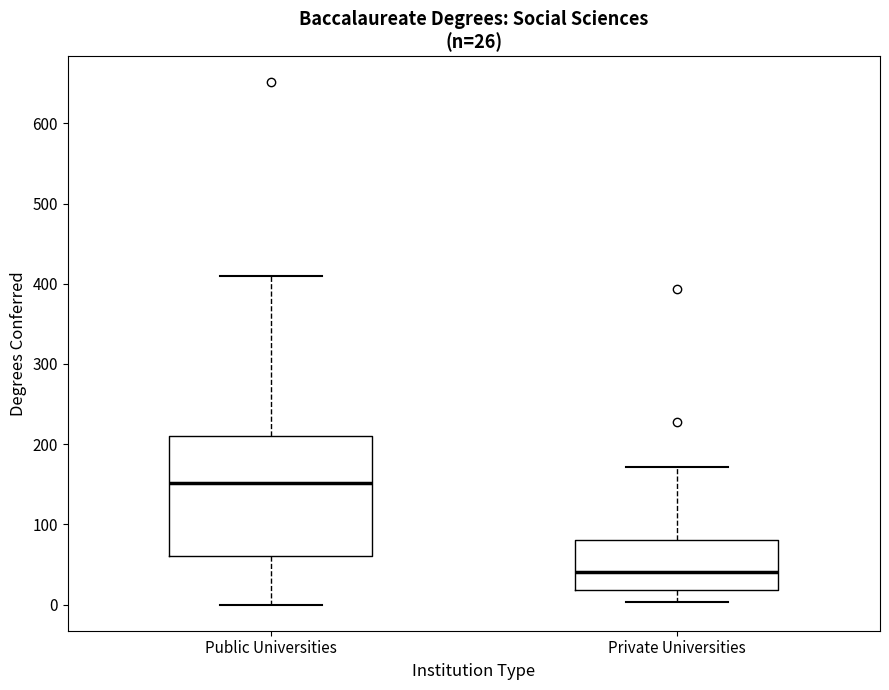

Comparing the boxes themselves (not the whiskers), which one is the tallest?

Public Universities